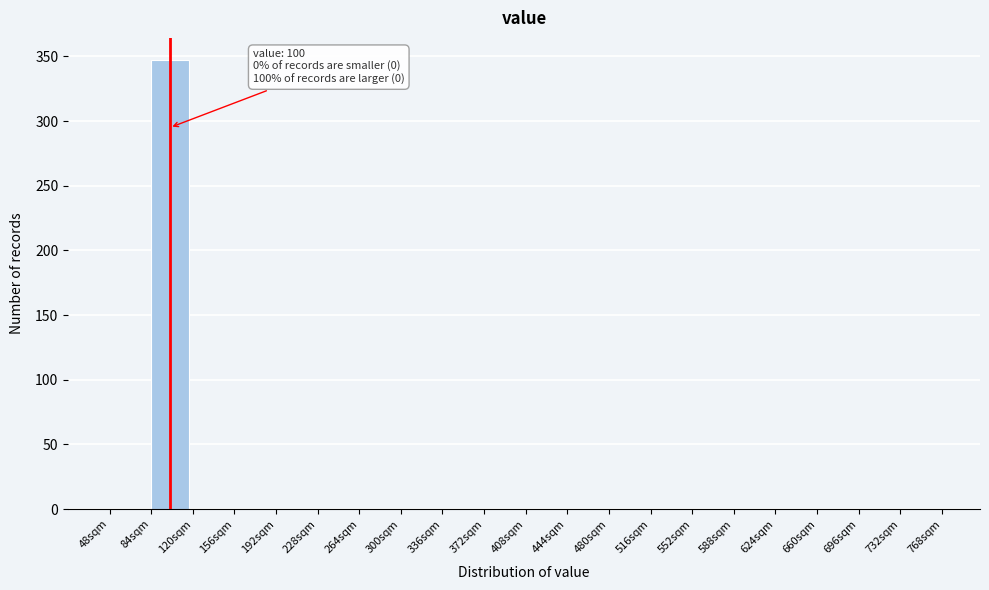

Over which range of the x-axis is the bar tallest?

84 to 120